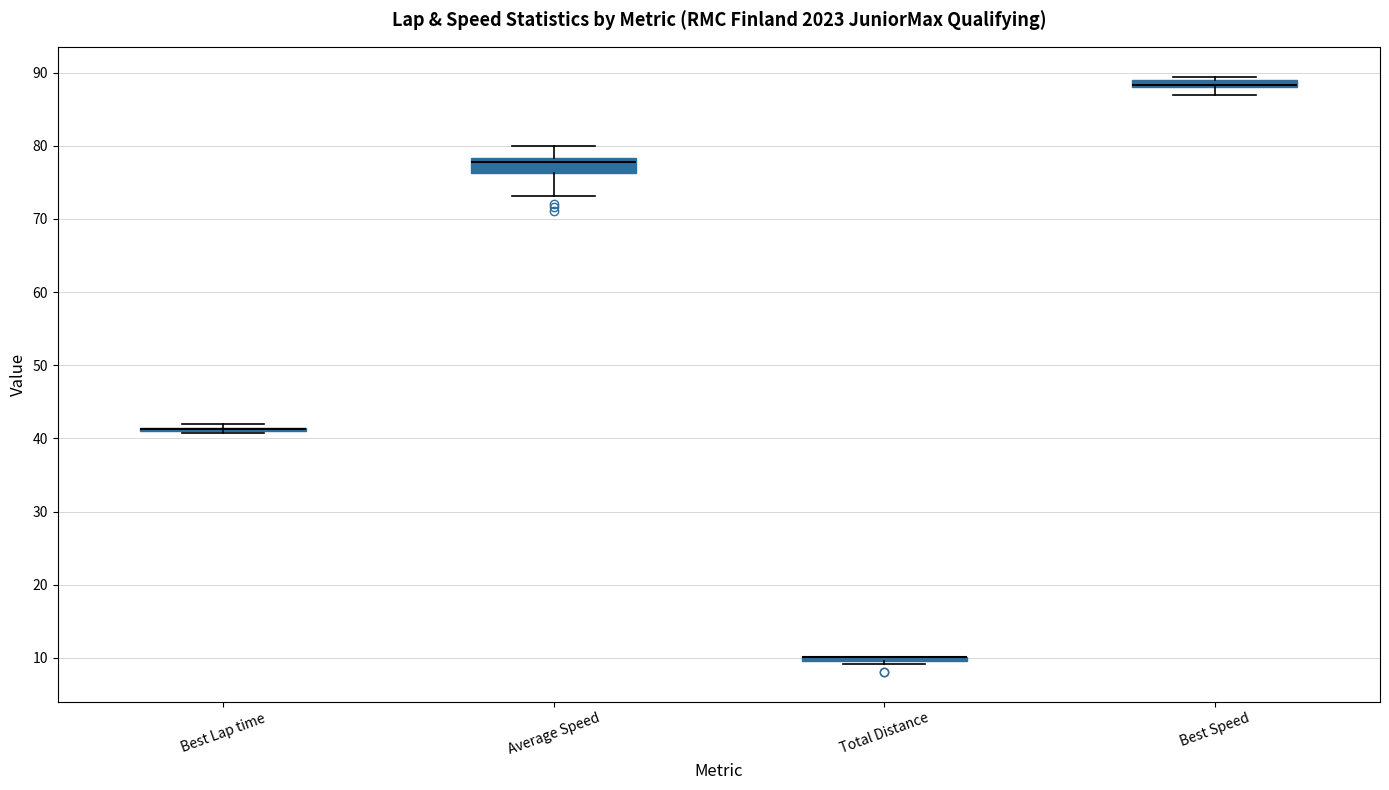

Which box is the tallest, from its lower edge to its upper edge?

Average Speed